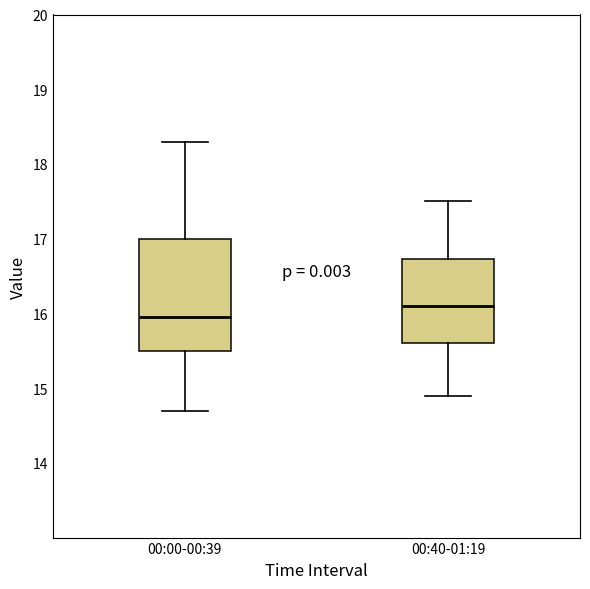

Which box has the lowest median line?

00:00-00:39